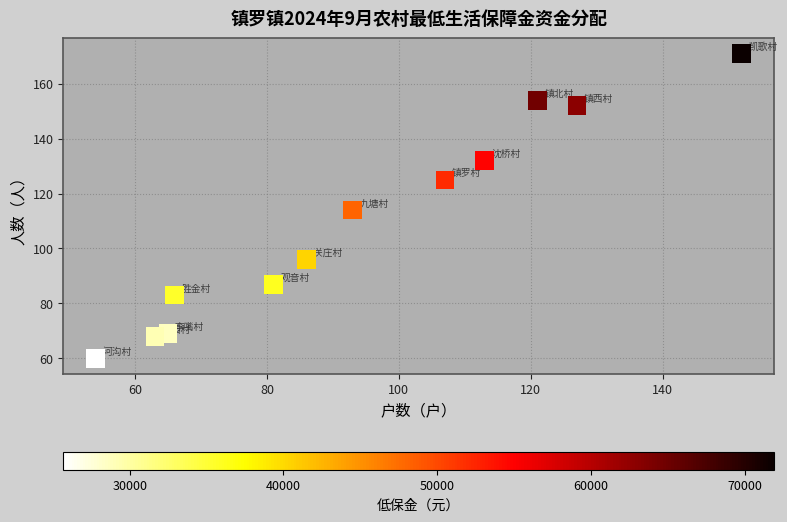

What is the range of X values (max minus min)?

98